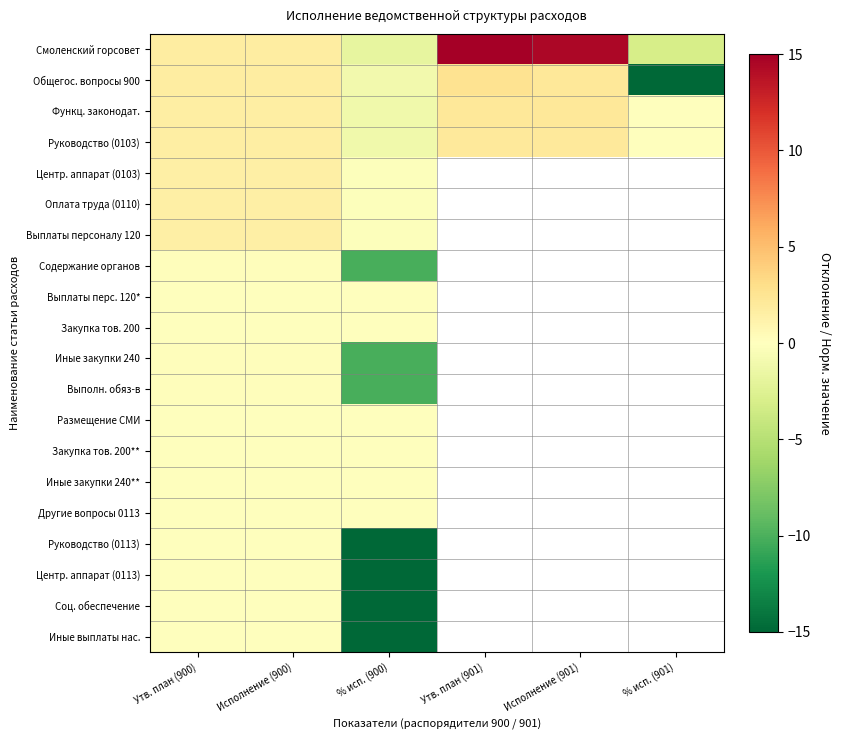

The Центр. аппарат (0113) series shows -80.1 at % исп. (900). True or false?

True